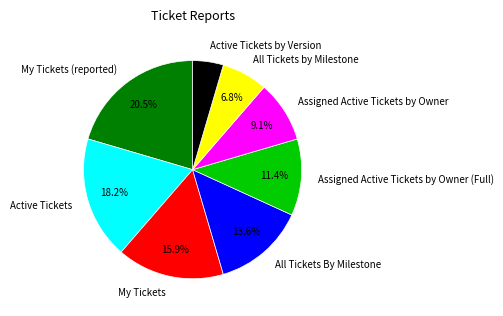

How much of the chart is everything except All Tickets By Milestone?

86.4%